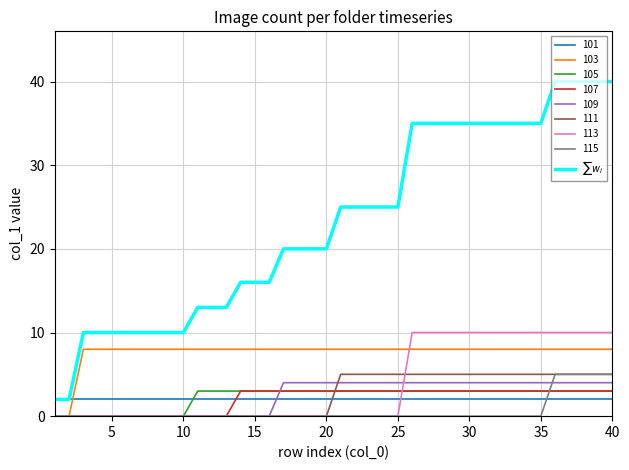

What is the maximum value for 103?

8